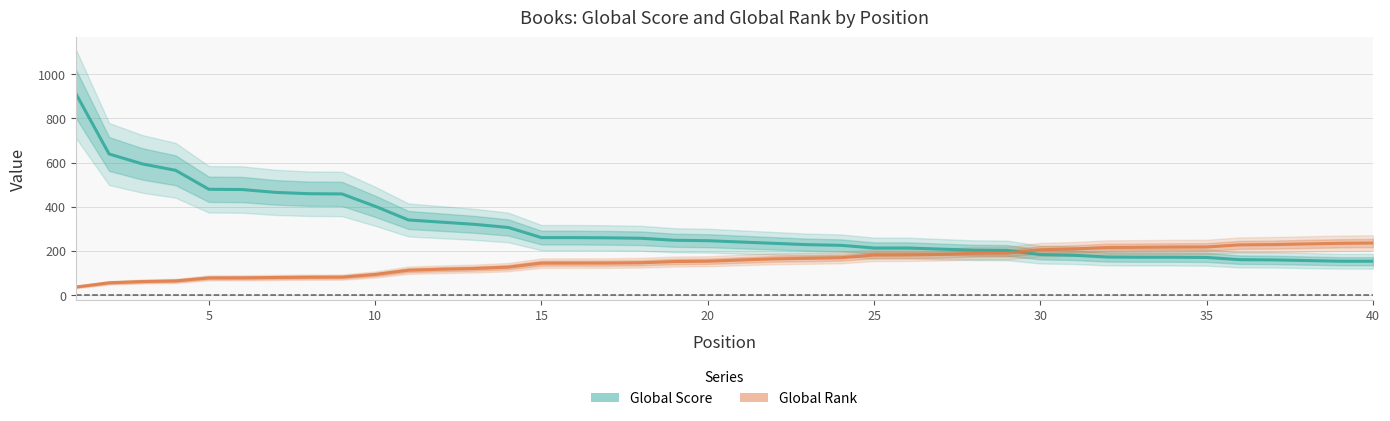

What is the maximum value shown in the chart?

913.0